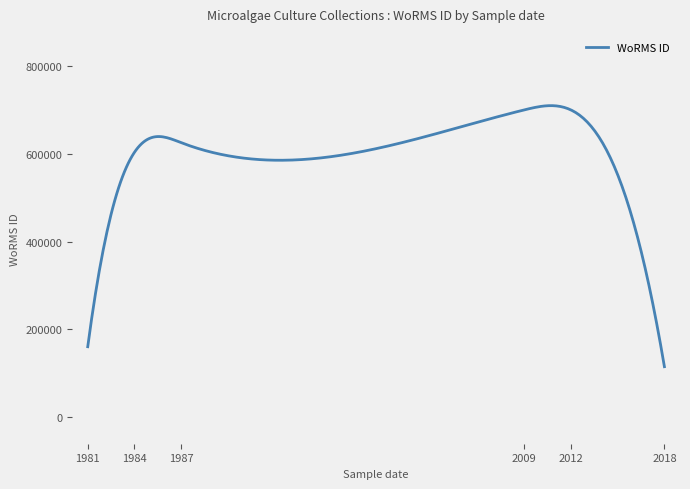

What is the greatest value displayed?

709373.2